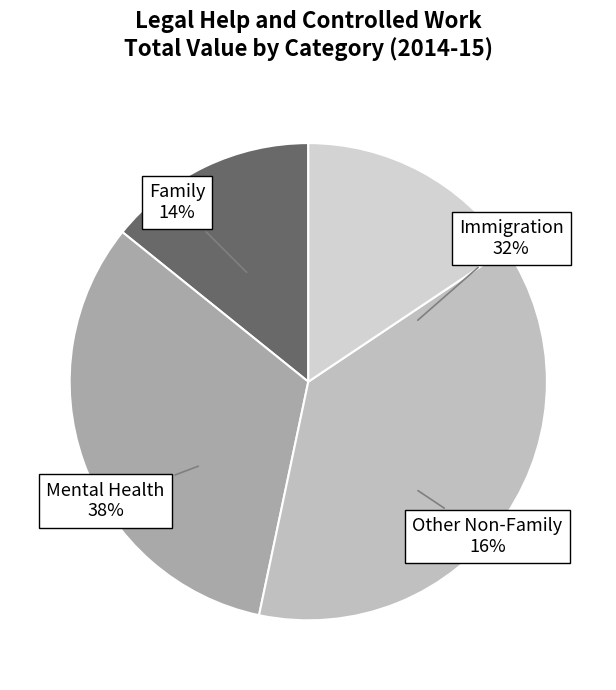

Is there any slice that represents more than half of the pie?

No